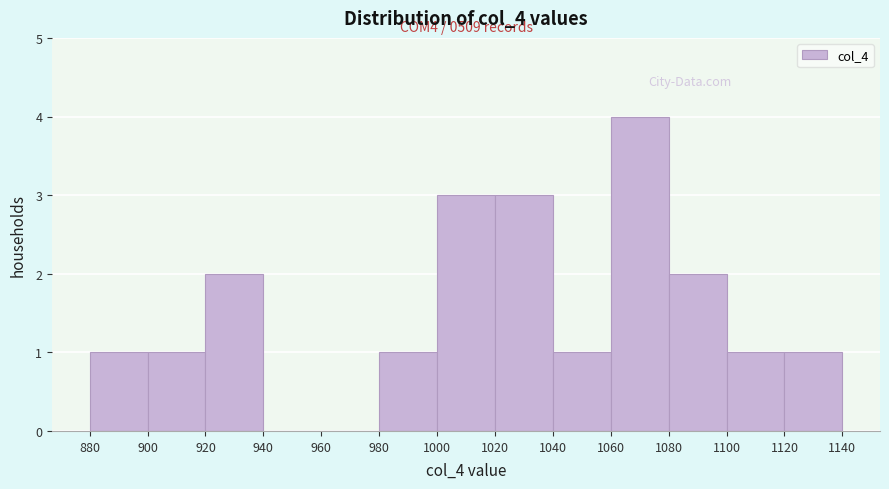

Over which range of the x-axis is the bar tallest?

1060 to 1080